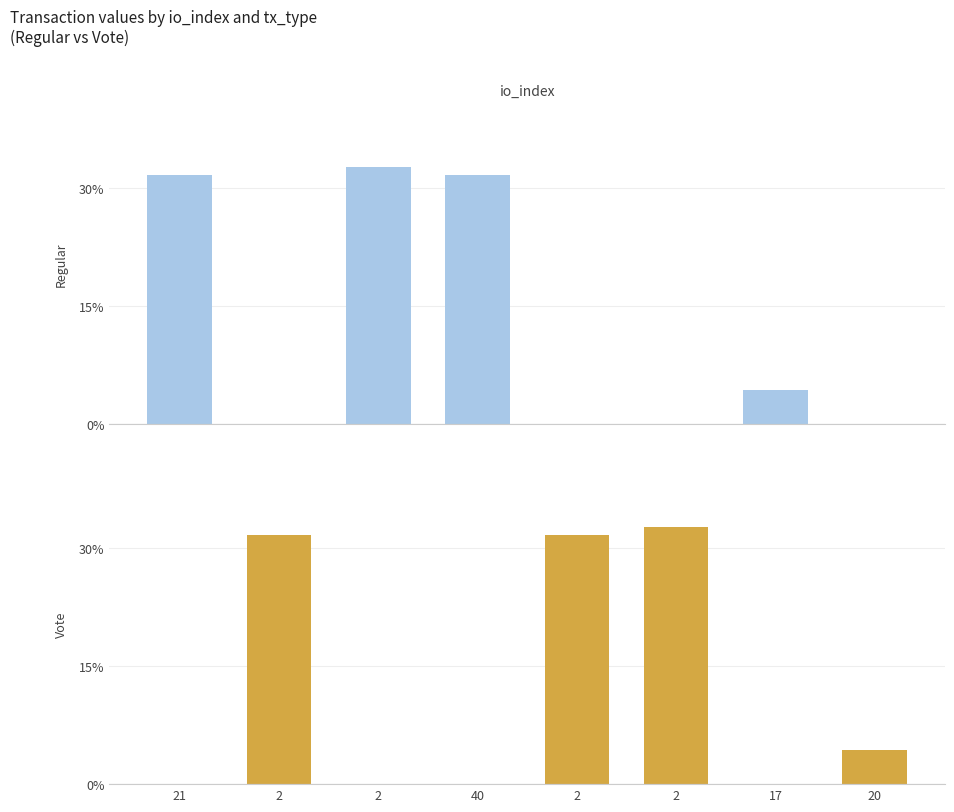

At 17, list the series in order from largest to smallest.

Regular, Vote